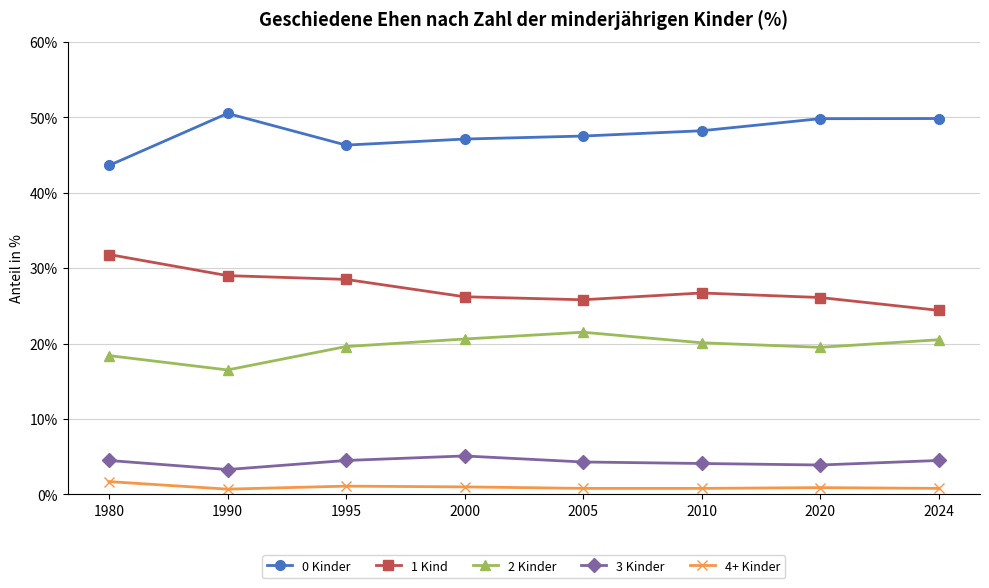

Which series has the largest total across all categories?

0 Kinder